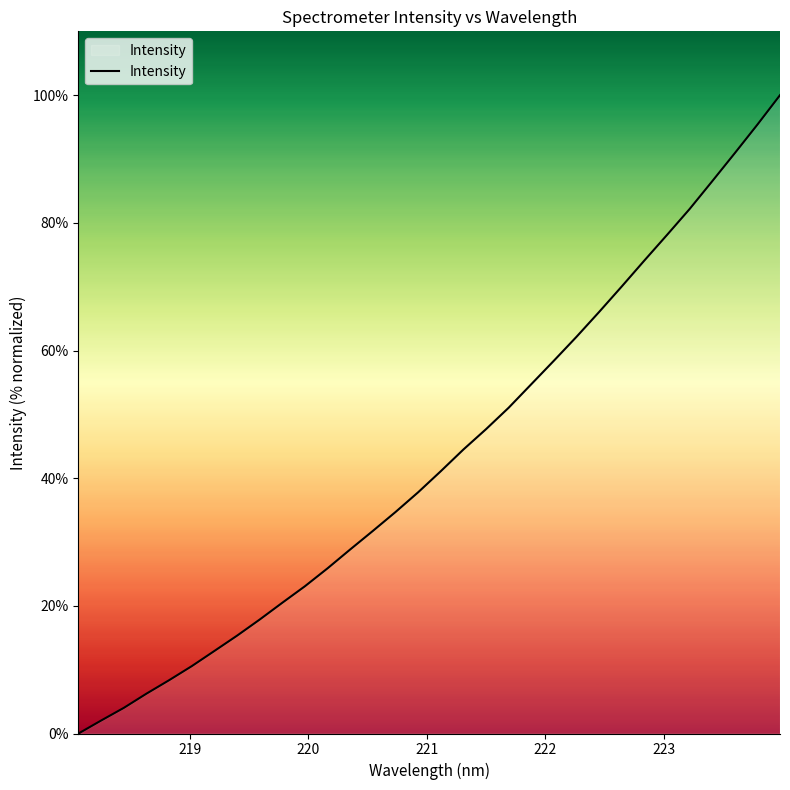

What is the greatest value displayed?

100.0